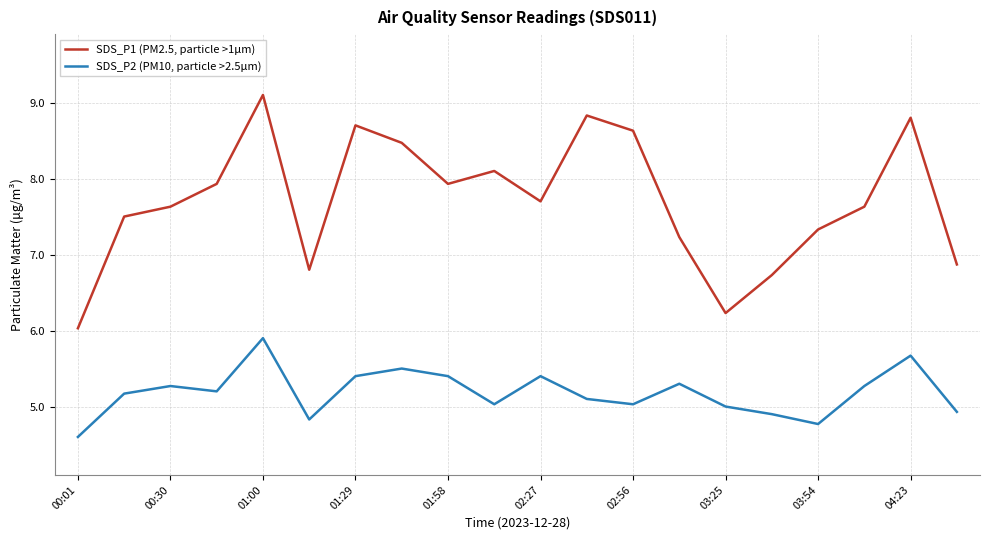

What is the greatest value displayed?

9.1